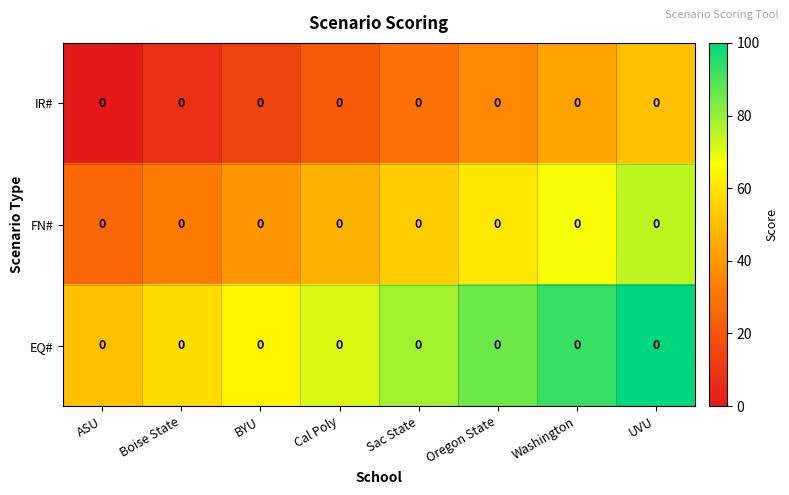

Is the value of FN# at Boise State greater than the value of EQ# at ASU?

No